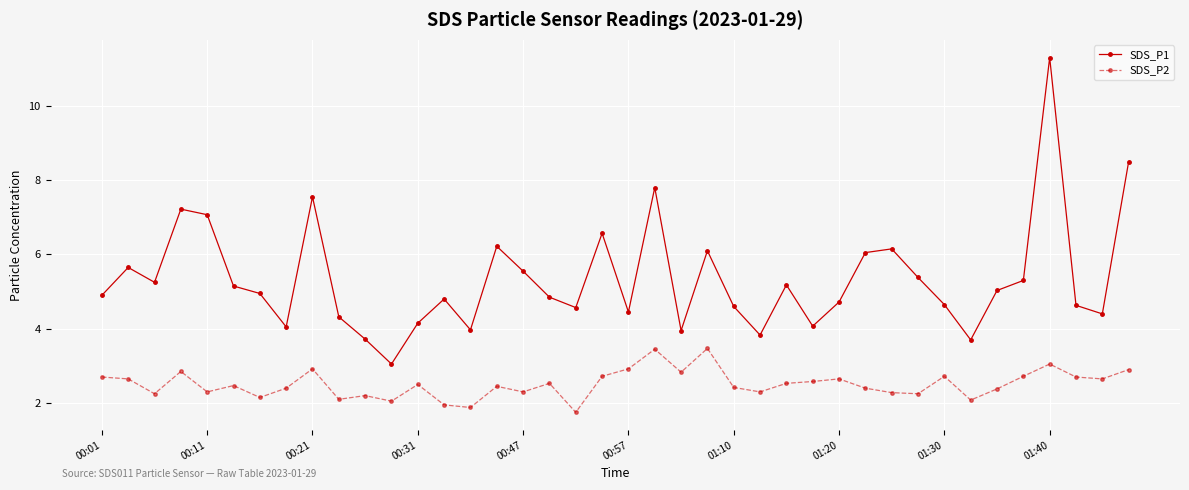

What is the average value of the SDS_P2 series?

2.5